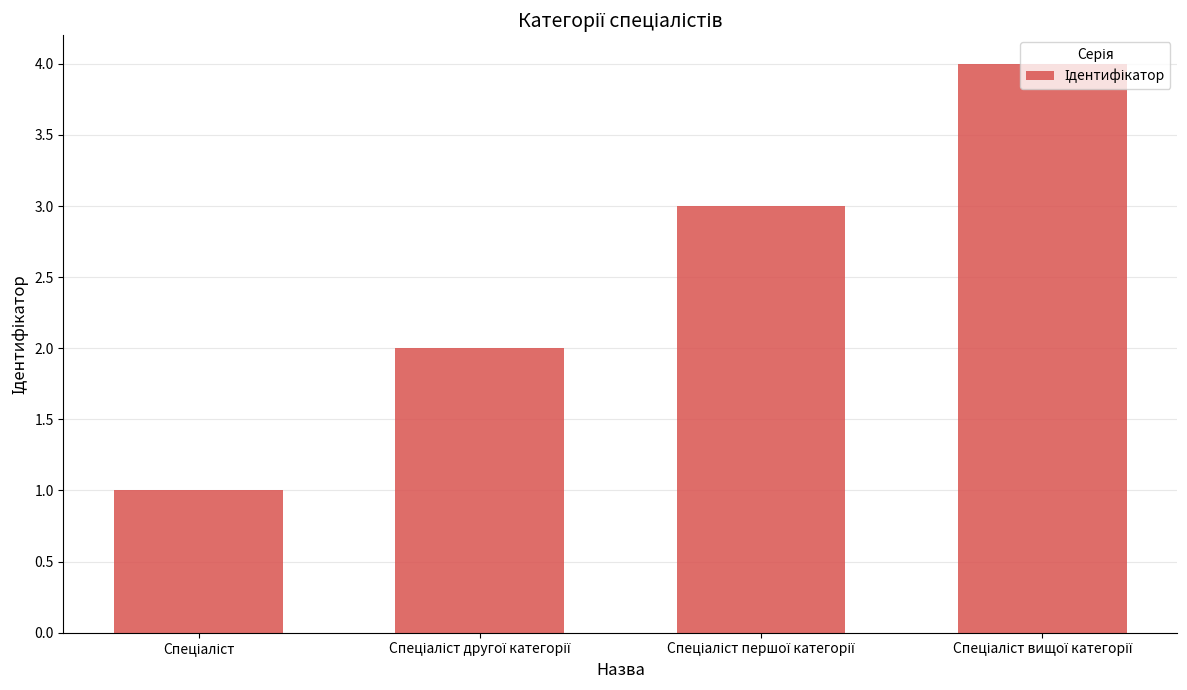

What is the sum of all values?

10